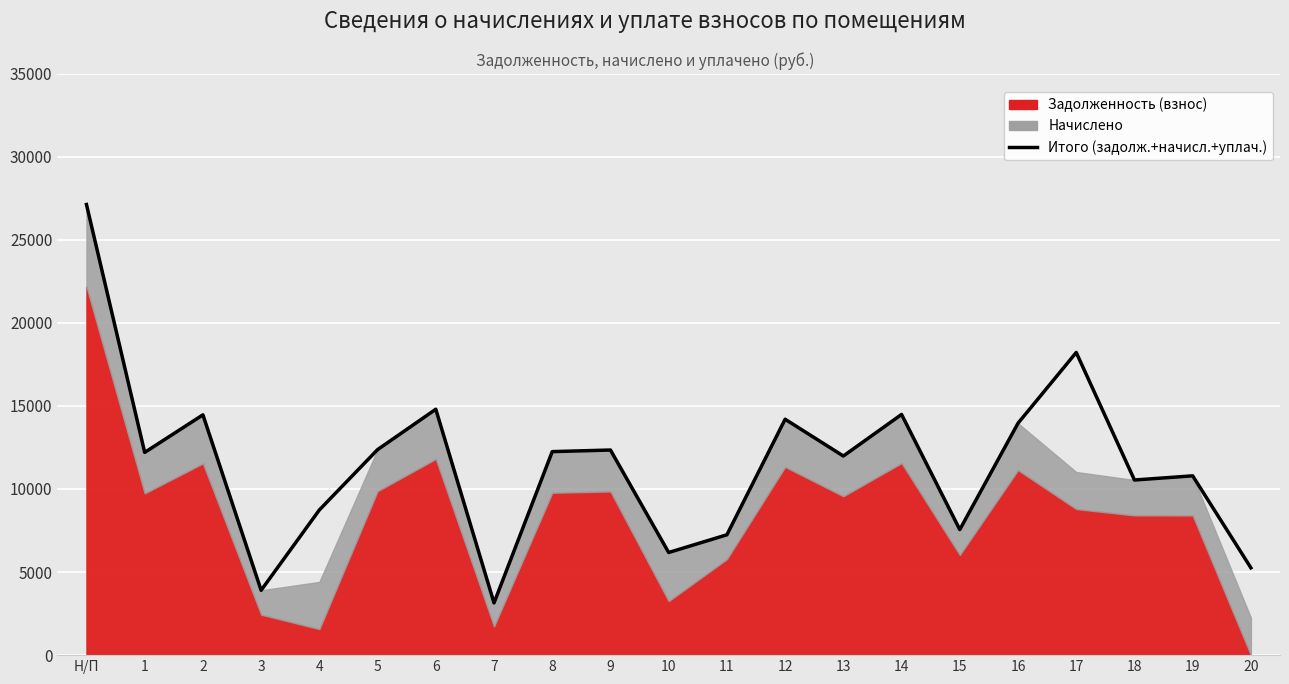

What position from the right is 18?

3